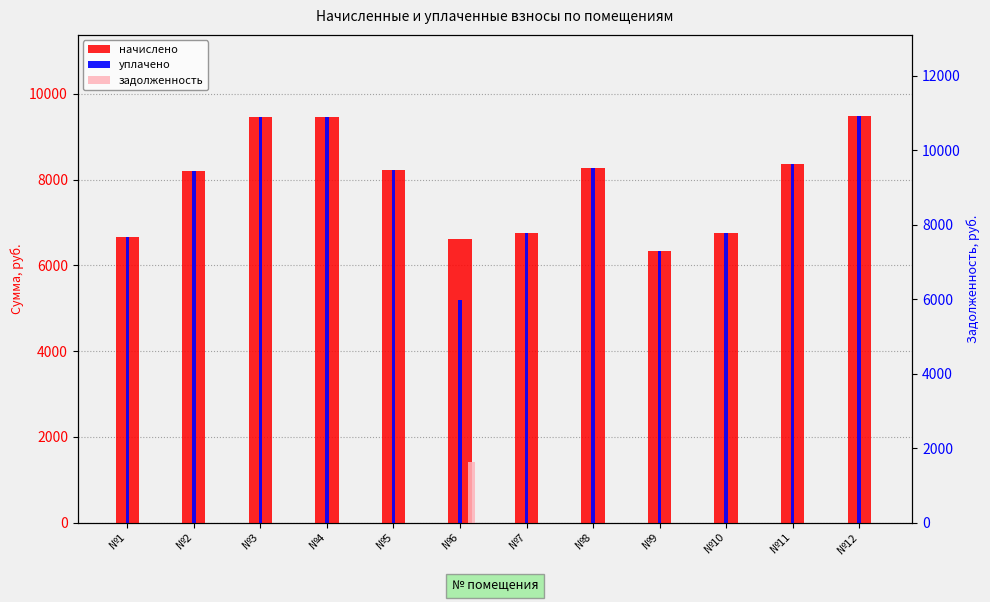

How many data points in уплачено are less than 8225?

6